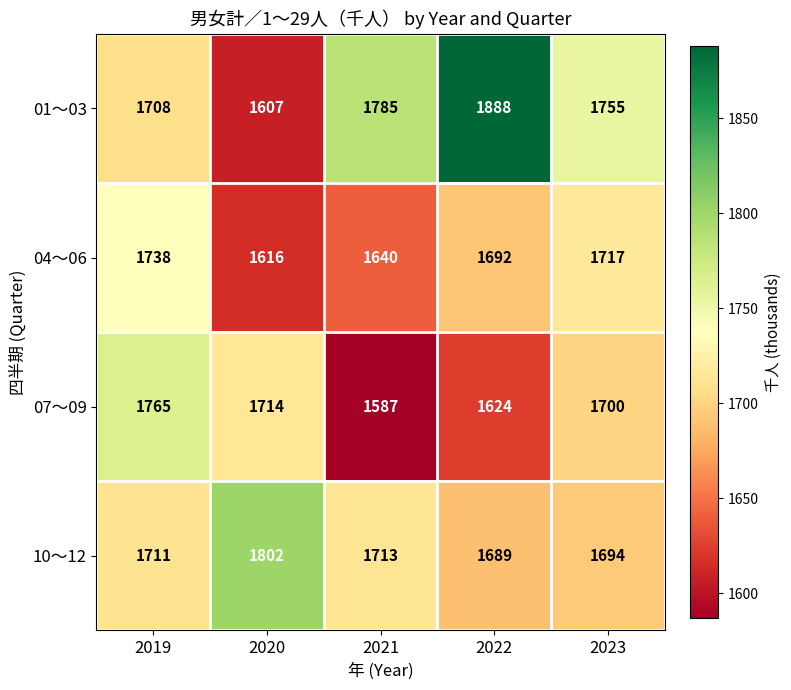

At which category is the sum across all series the highest?

2019